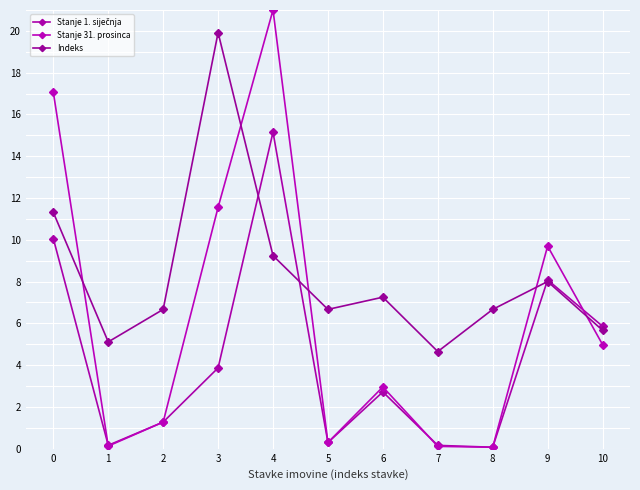

List the series in order of their overall mean, highest first.

Indeks, Stanje 31. prosinca, Stanje 1. siječnja